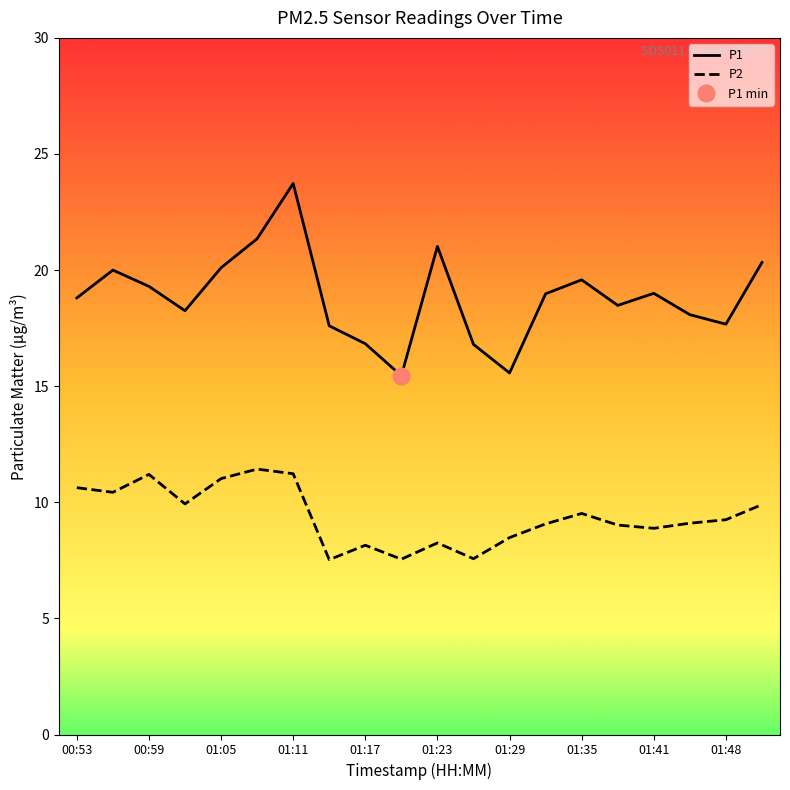

Does the chart display data point markers on the line(s)?

No